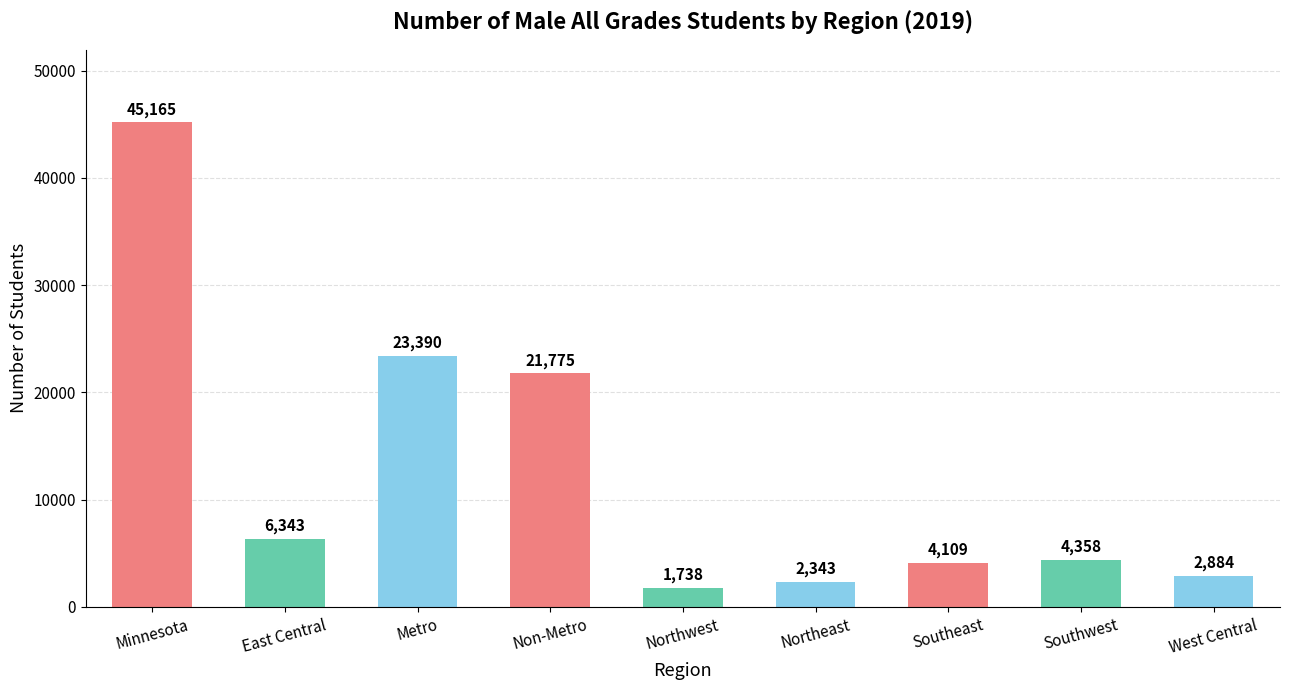

Reading right to left, what are all the values shown in this chart?

West Central=2884	Southwest=4358	Southeast=4109	Northeast=2343	Northwest=1738	Non-Metro=21775	Metro=23390	East Central=6343	Minnesota=45165